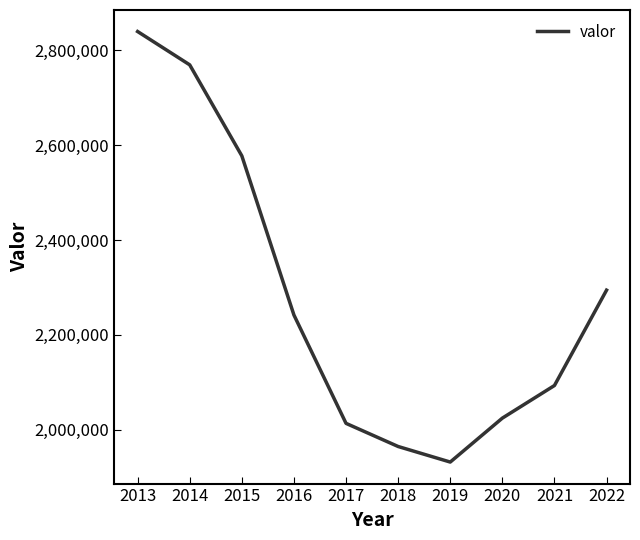

True or false: there are more than 0 points higher than both neighbors.

False